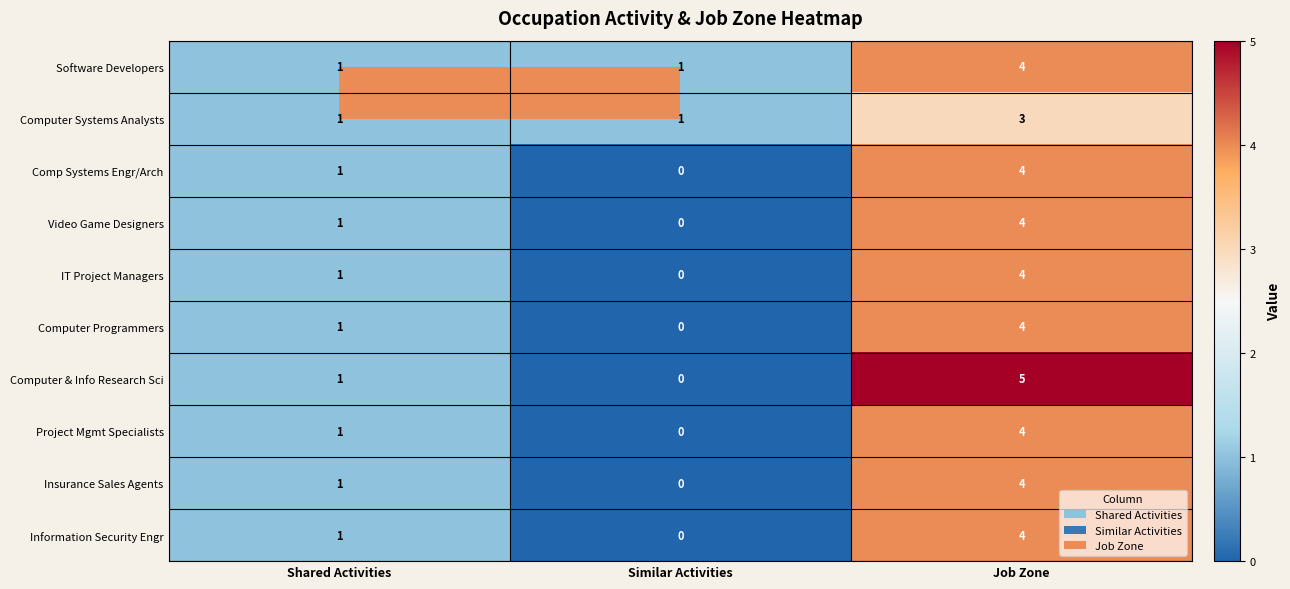

What is the total value across all series at Job Zone?

40